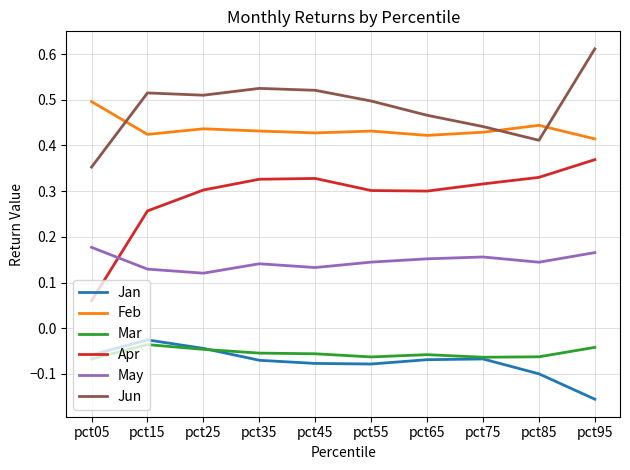

Does the chart have visible grid lines?

Yes